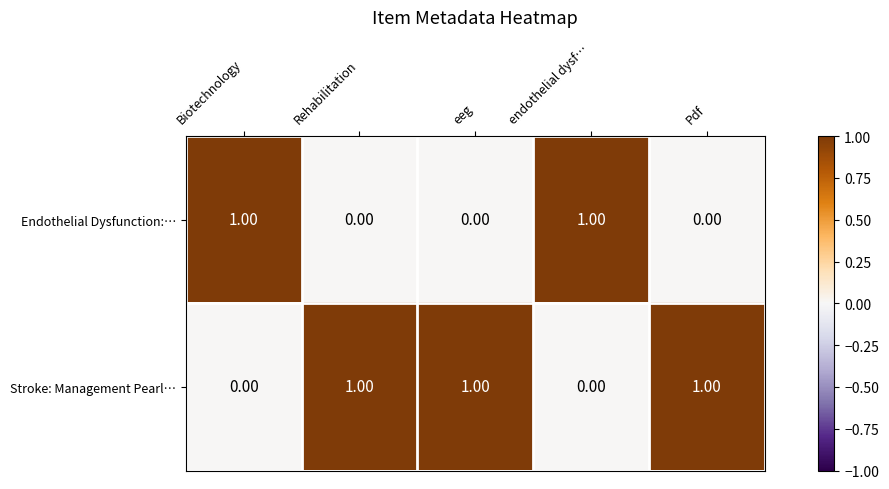

What is the difference between the highest and lowest values at endothelial dysf…?

1